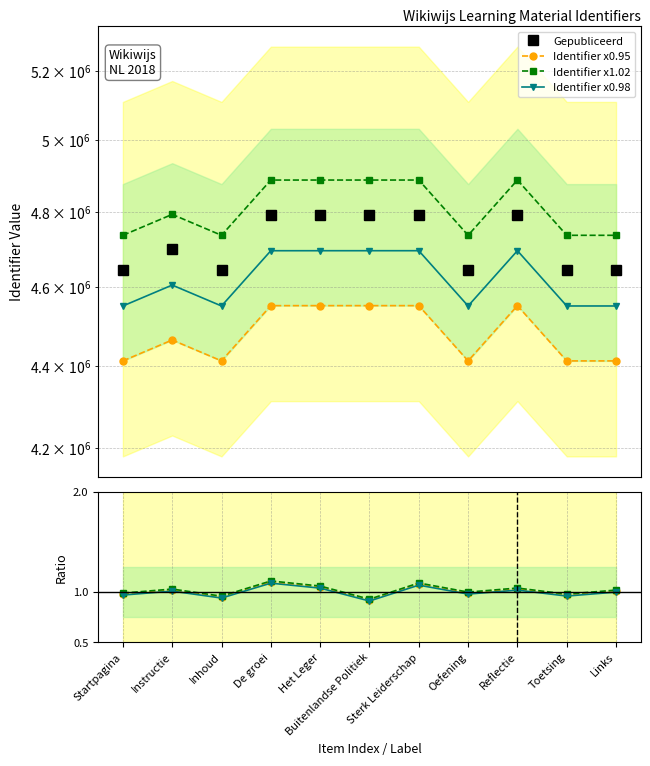

How many data points in Gepubliceerd are above 4793596?

6